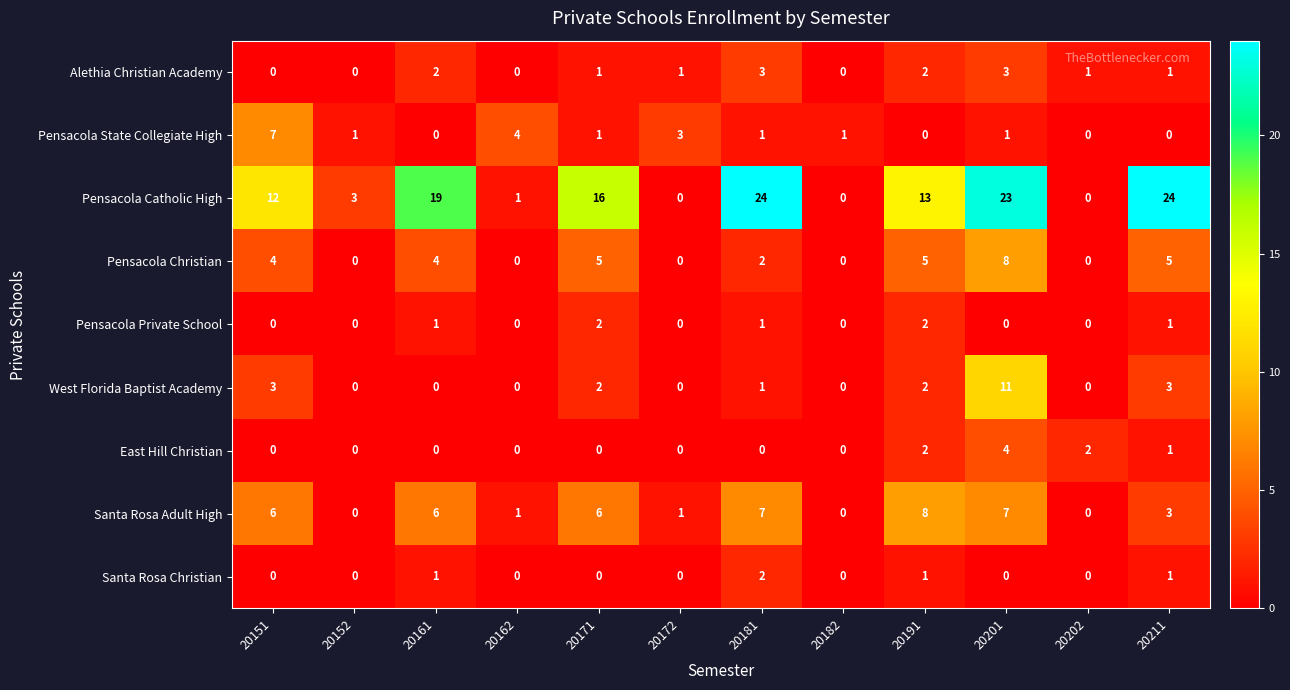

What is the greatest value displayed?

24